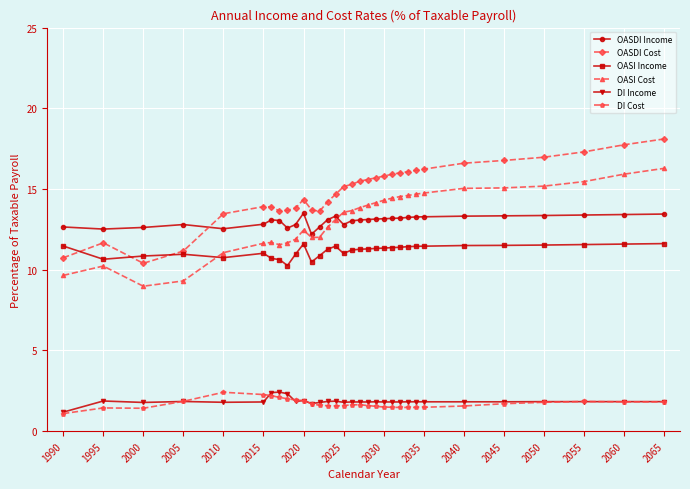

True or false: DI Cost has more than 1 interior local peaks.

True